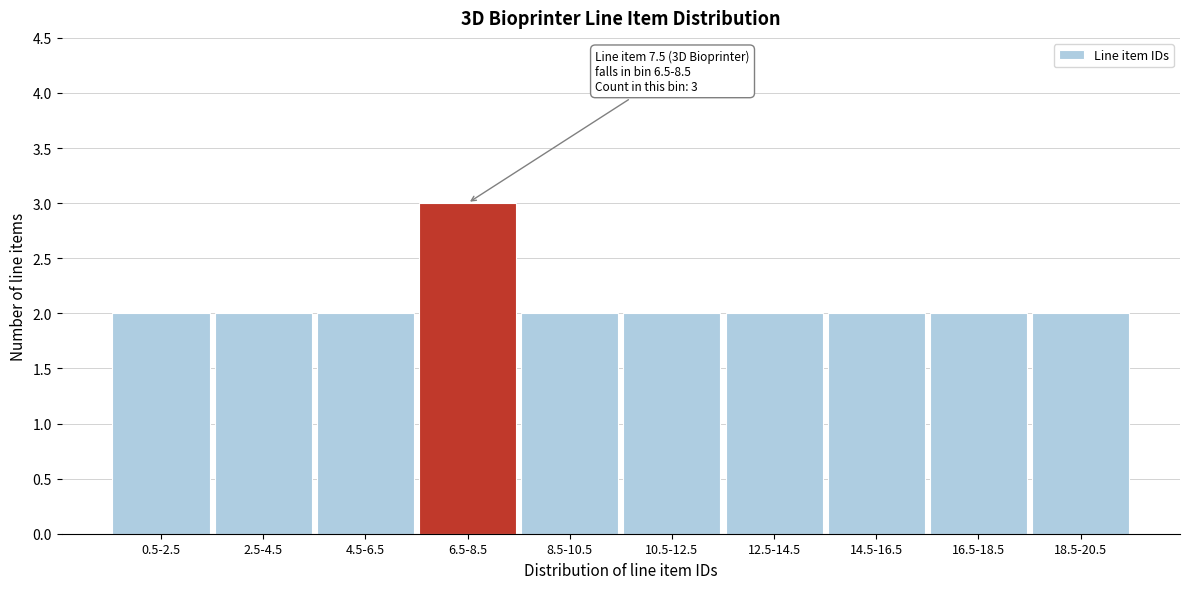

Reading right to left, what are all the values shown in this chart?

18.5-20.5=2	16.5-18.5=2	14.5-16.5=2	12.5-14.5=2	10.5-12.5=2	8.5-10.5=2	6.5-8.5=3	4.5-6.5=2	2.5-4.5=2	0.5-2.5=2